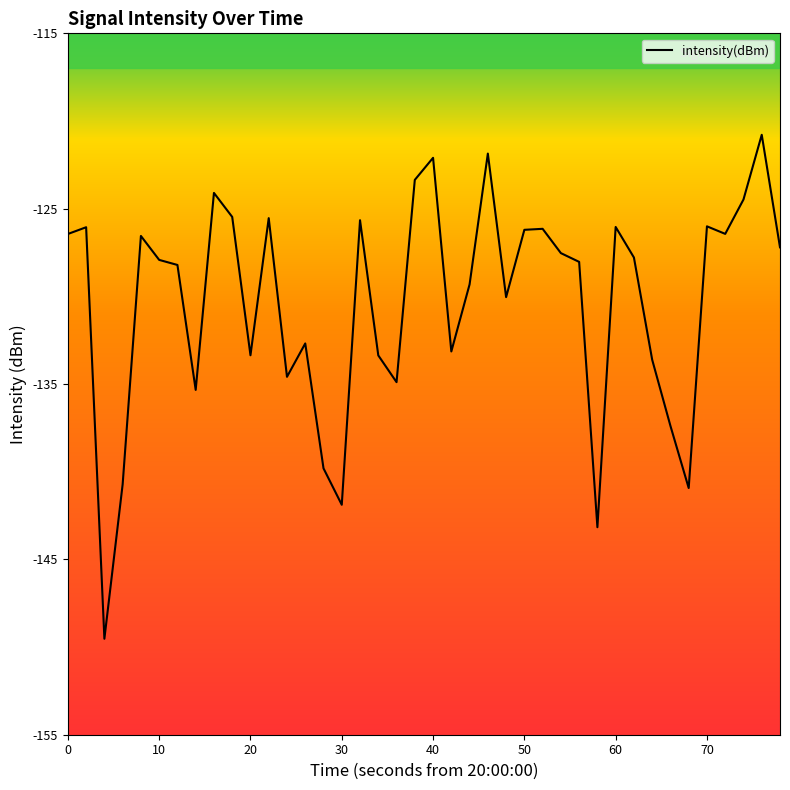

What is the greatest value displayed?

-120.8